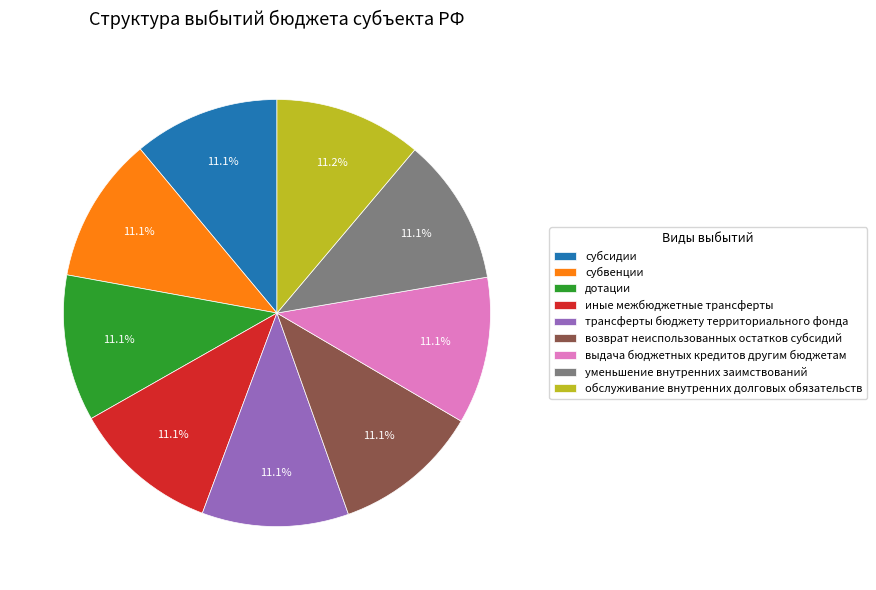

Does трансферты бюджету территориального фонда account for over 50% of the chart?

No